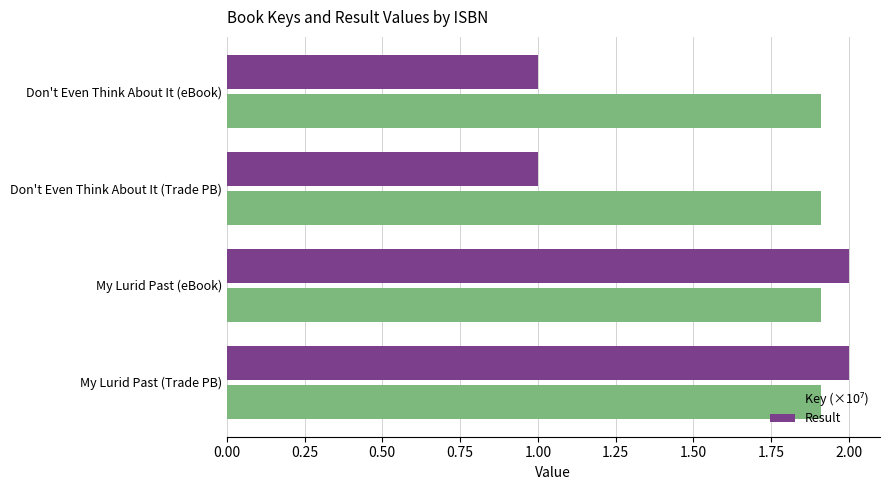

The Result series shows 0.7 at Don't Even Think About It (Trade PB). True or false?

False